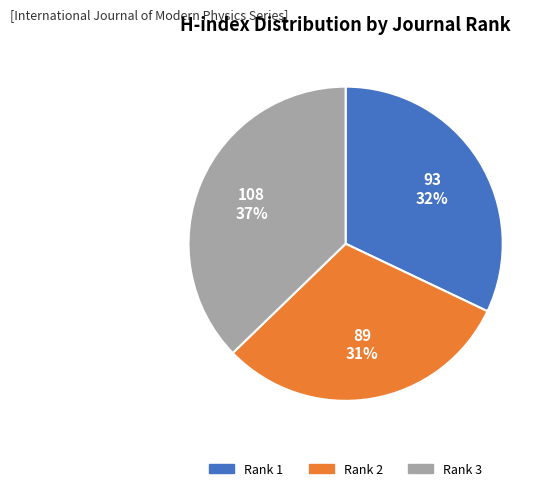

To the nearest percent, what is the combined percentage of Rank 3 and Rank 2?

68%